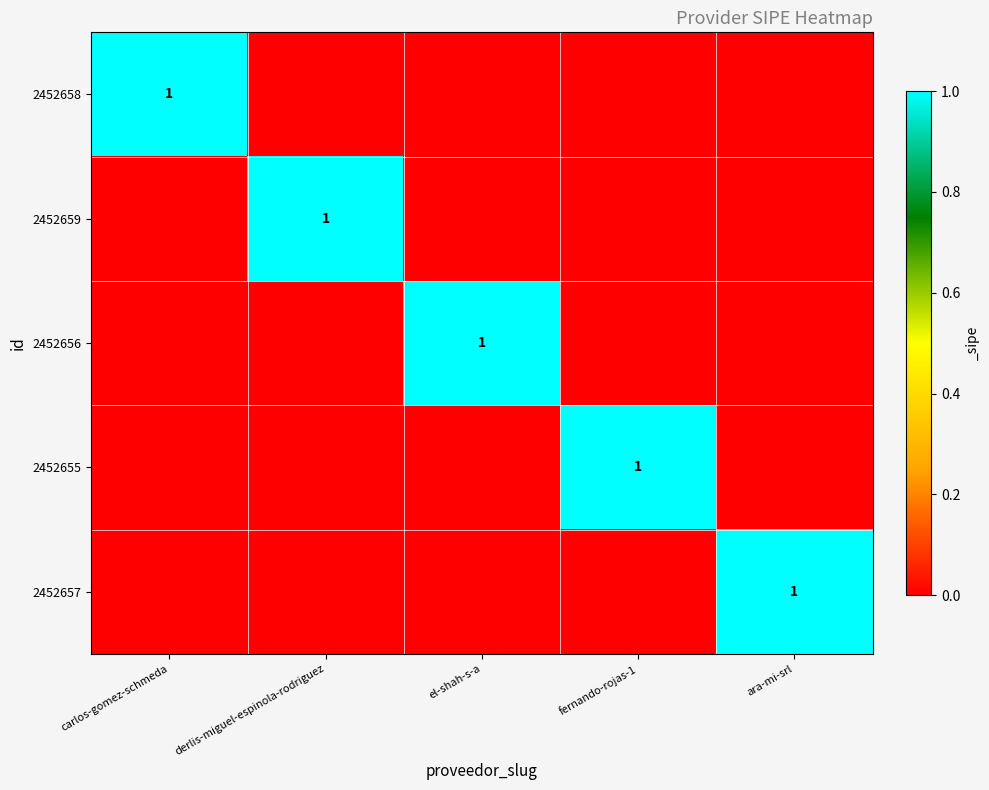

At which category is the sum across all series the highest?

carlos-gomez-schmeda